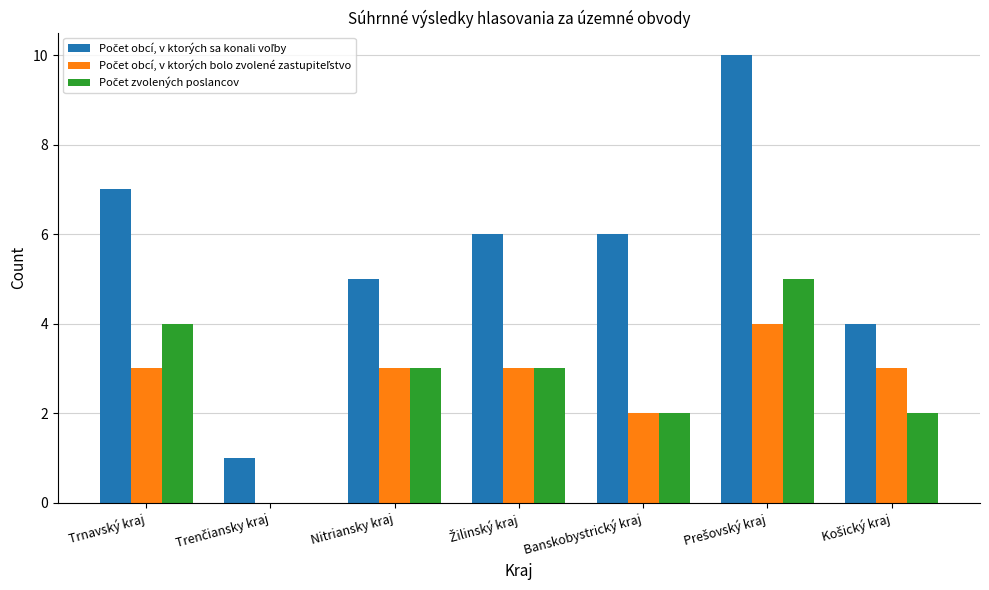

How many distinct data groups are displayed?

3